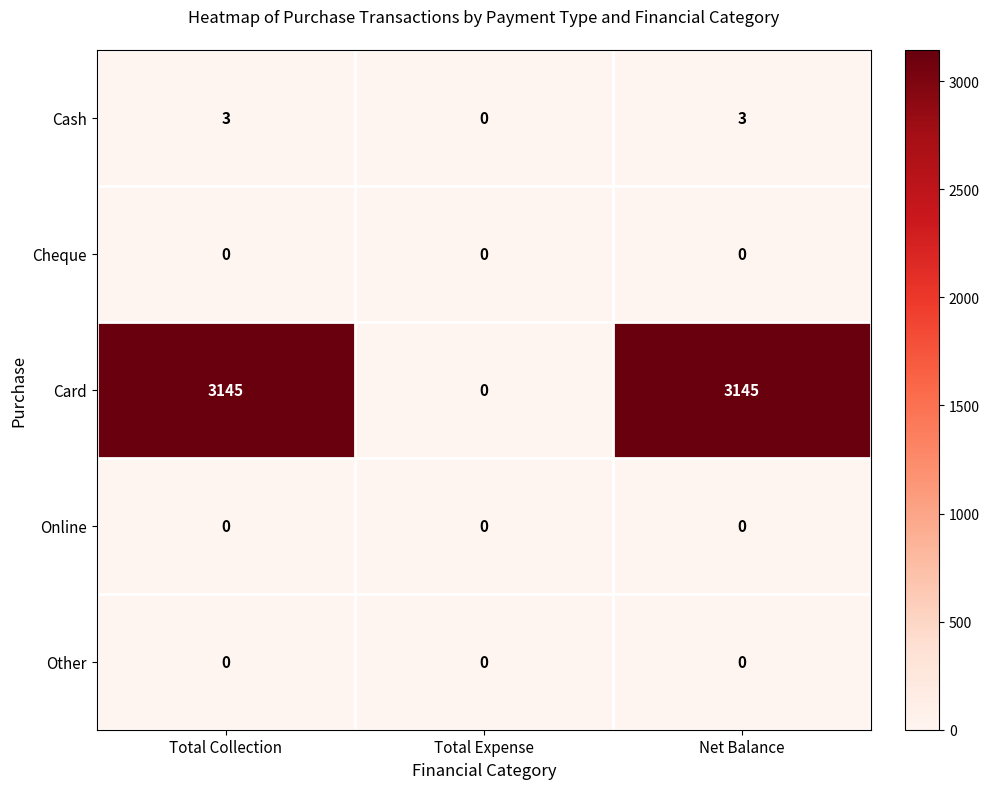

At which label is Cash closest to 1?

Total Expense